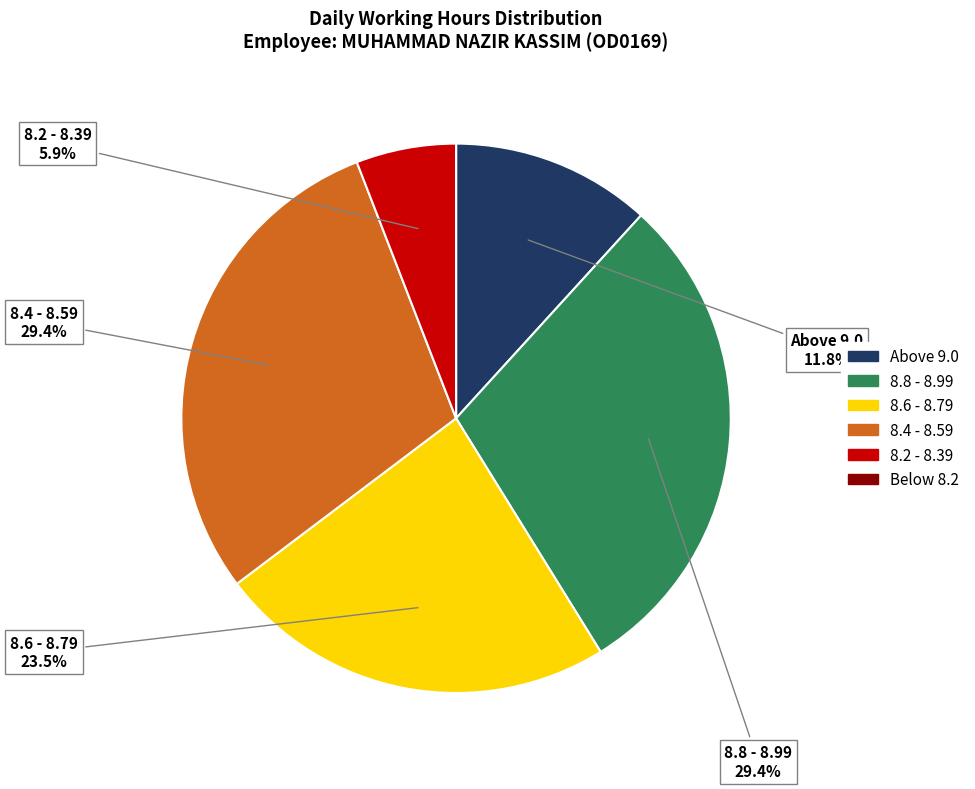

Is there any slice that represents more than half of the pie?

No